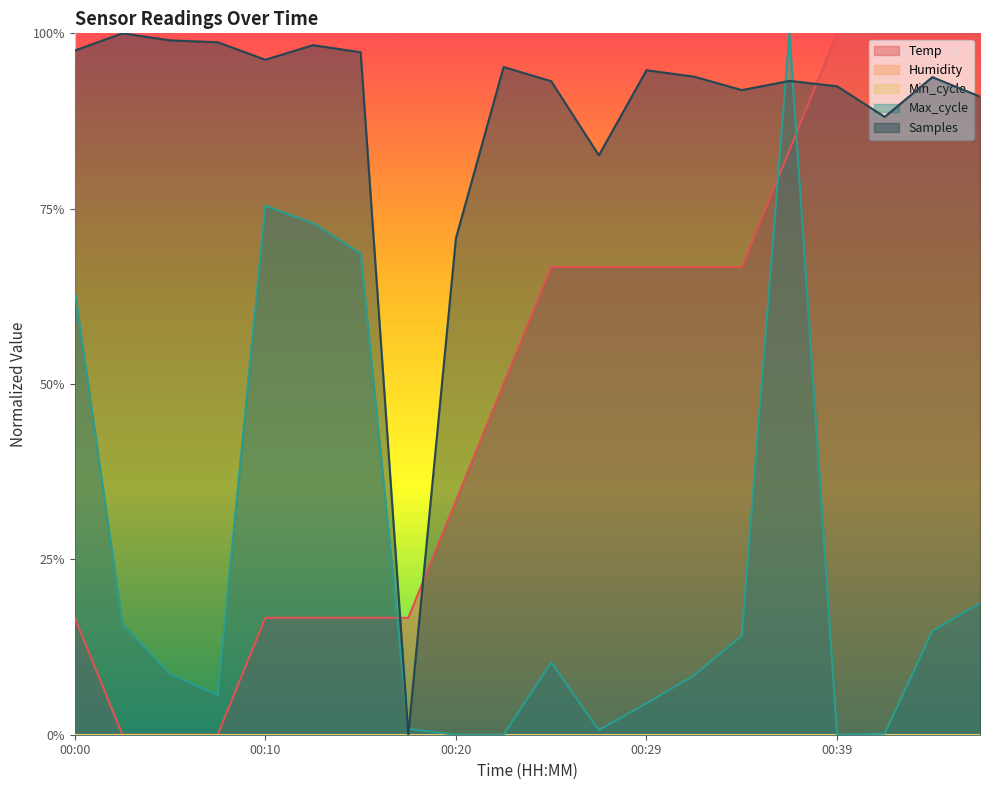

Where is Max_cycle nearest to the value 0?

00:20